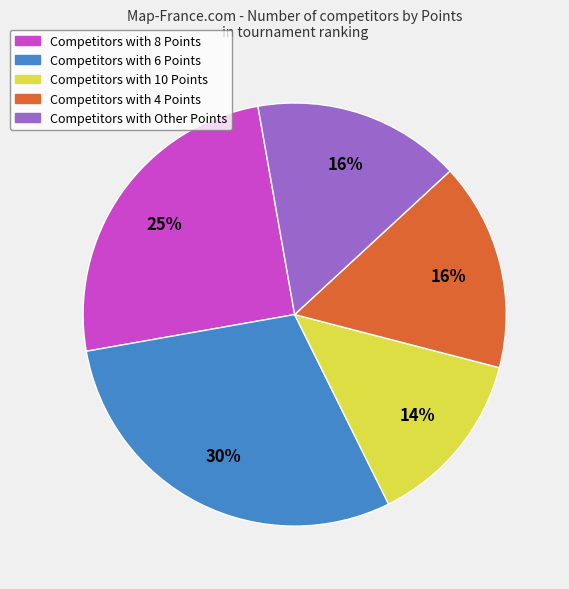

Does any single category account for the majority?

No